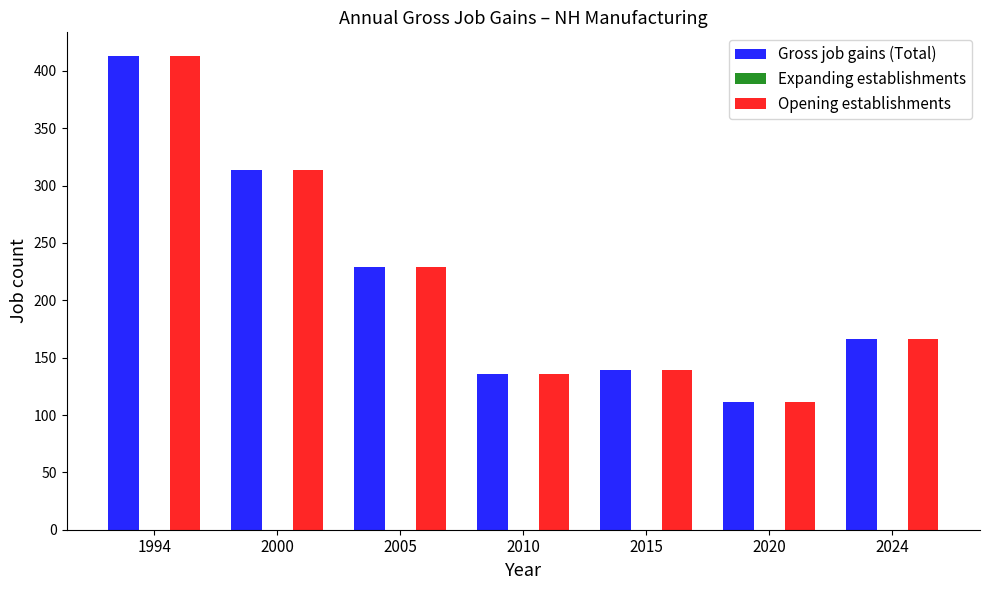

Which category has the highest value across all series?

1994